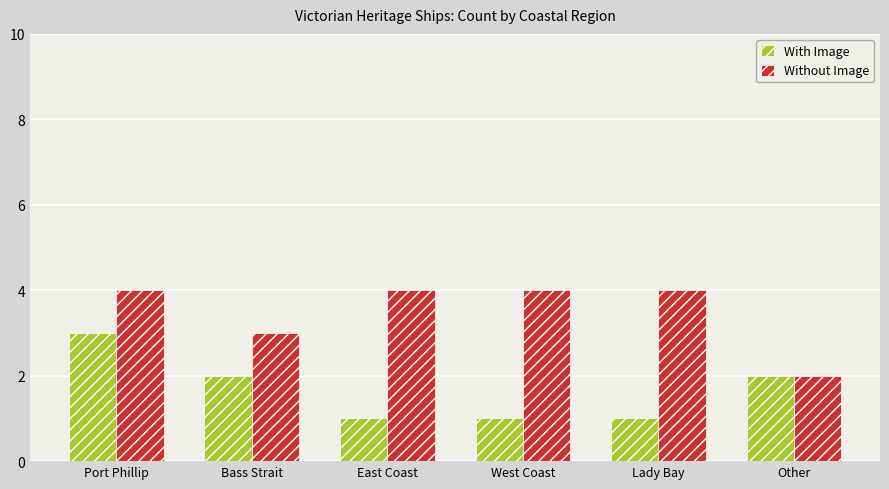

The value of With Image at West Coast is 1. True or false?

True